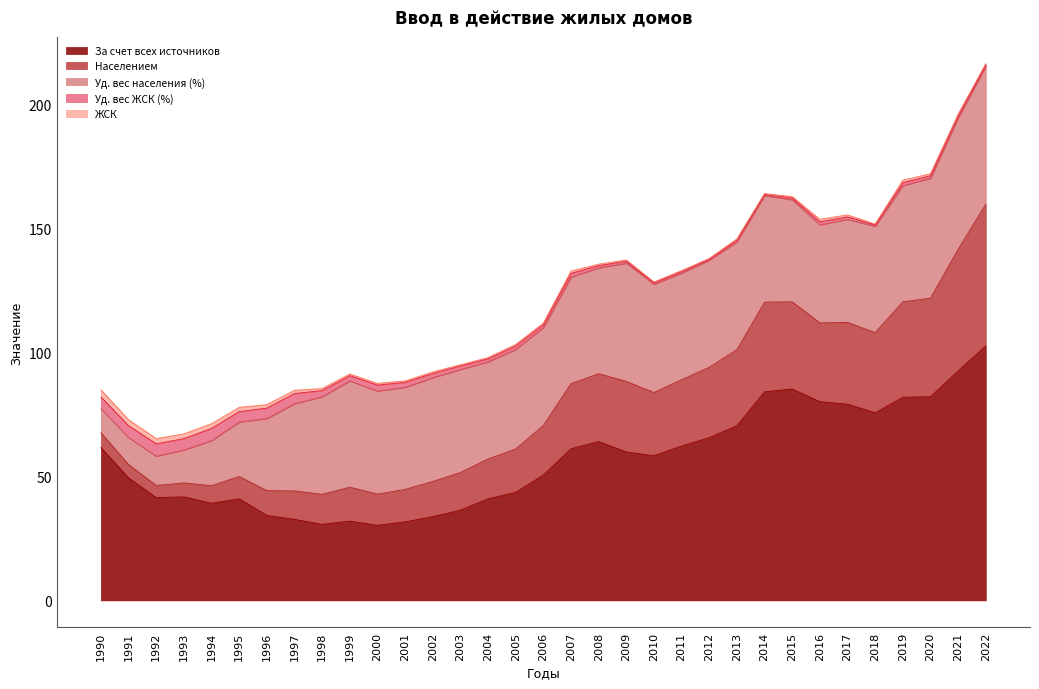

At which label is Уд. вес ЖСК (%) closest to 2?

2001